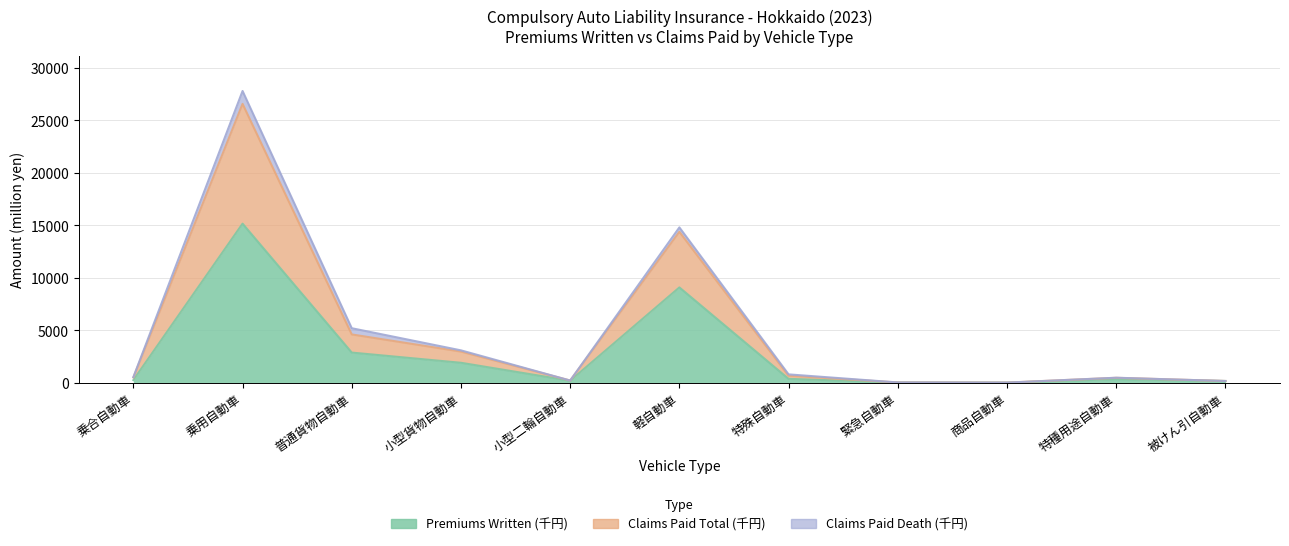

The Claims Paid Total (千円) series shows 1145.6 at 特殊自動車. True or false?

False